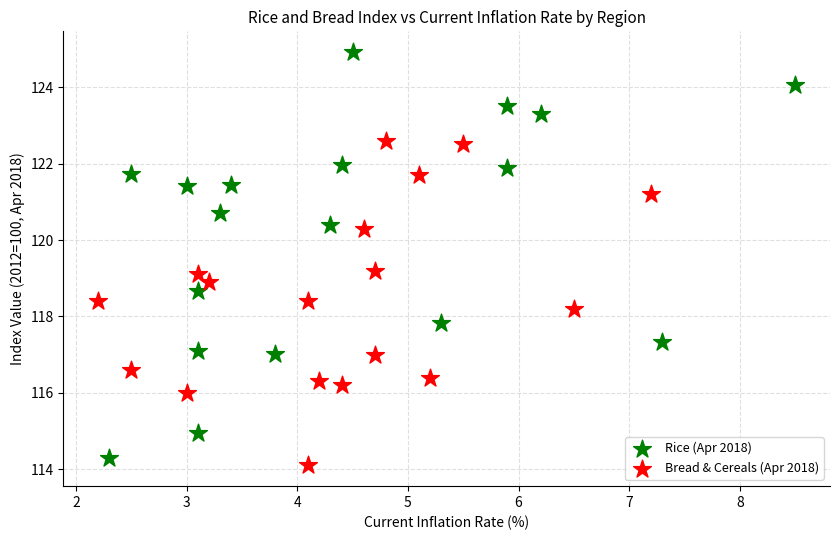

Which series contains the highest Y value?

Rice (Apr 2018)